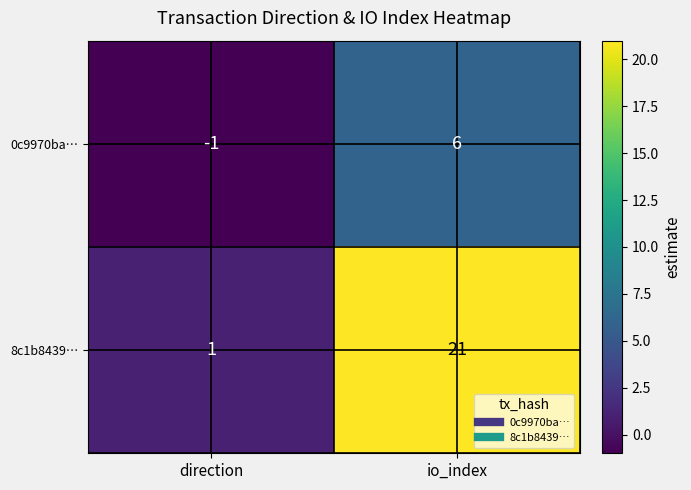

What is the difference between the highest and lowest values at direction?

2